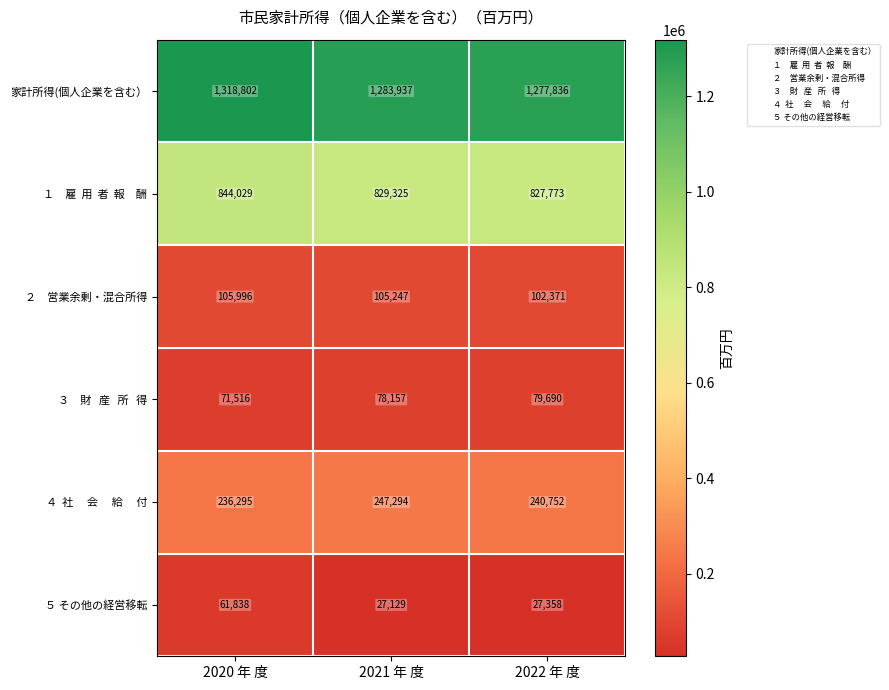

Which series has the largest total across all categories?

家計所得(個人企業を含む）